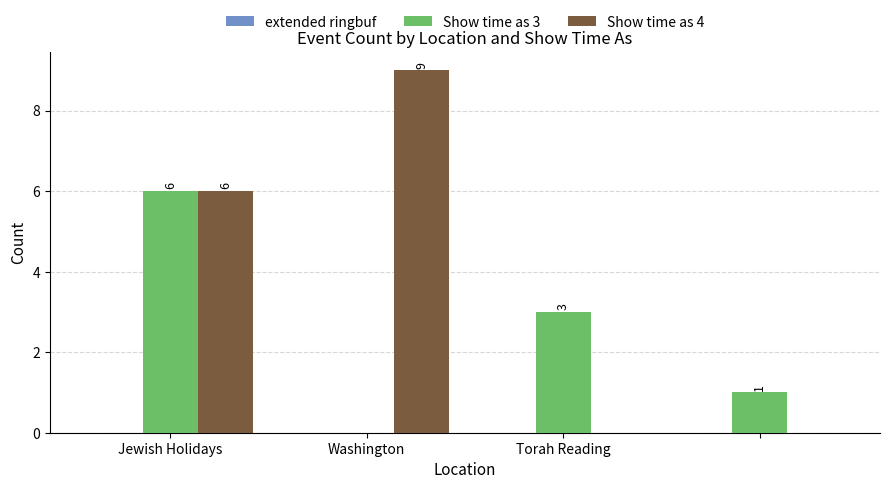

Which series has the largest total across all categories?

Show time as 4